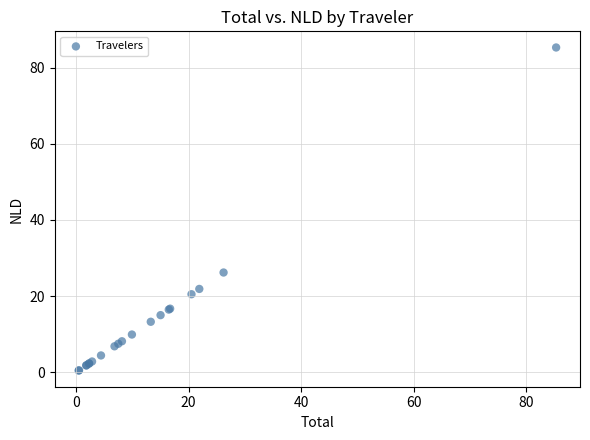

What Y value in the scatter plot is closest to 42?

26.2